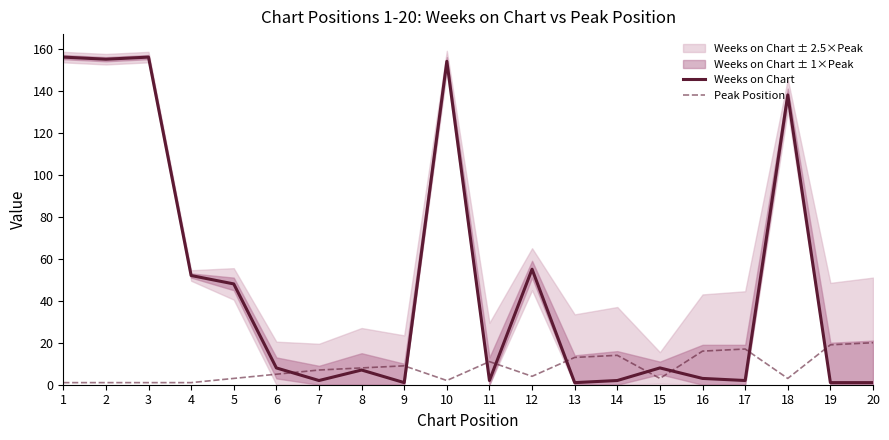

Reading left to right, extract all data points from this chart.

Weeks on Chart: 156	155	156	52	48	8	2	7	1	154	2	55	1	2	8	3	2	138	1	1
Peak Position: 1	1	1	1	3	5	7	8	9	2	11	4	13	14	3	16	17	3	19	20